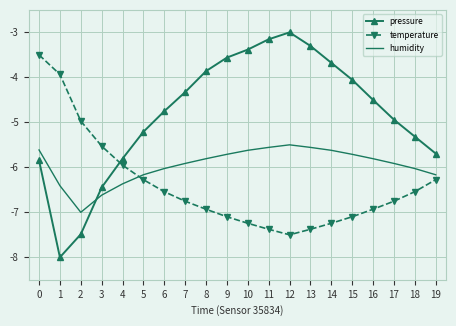

Reading left to right, extract all data points from this chart.

pressure: 0=-5.8	1=-8.0	2=-7.5	3=-6.4	4=-5.8	5=-5.2	6=-4.8	7=-4.3	8=-3.9	9=-3.6	10=-3.4	11=-3.2	12=-3.0	13=-3.3	14=-3.7	15=-4.1	16=-4.5	17=-4.9	18=-5.3	19=-5.7
temperature: 0=-3.5	1=-3.9	2=-5.0	3=-5.5	4=-6.0	5=-6.3	6=-6.5	7=-6.8	8=-6.9	9=-7.1	10=-7.2	11=-7.4	12=-7.5	13=-7.4	14=-7.2	15=-7.1	16=-6.9	17=-6.8	18=-6.5	19=-6.3
humidity: 0=-5.6	1=-6.4	2=-7.0	3=-6.6	4=-6.4	5=-6.2	6=-6.0	7=-5.9	8=-5.8	9=-5.7	10=-5.6	11=-5.6	12=-5.5	13=-5.6	14=-5.6	15=-5.7	16=-5.8	17=-5.9	18=-6.0	19=-6.2